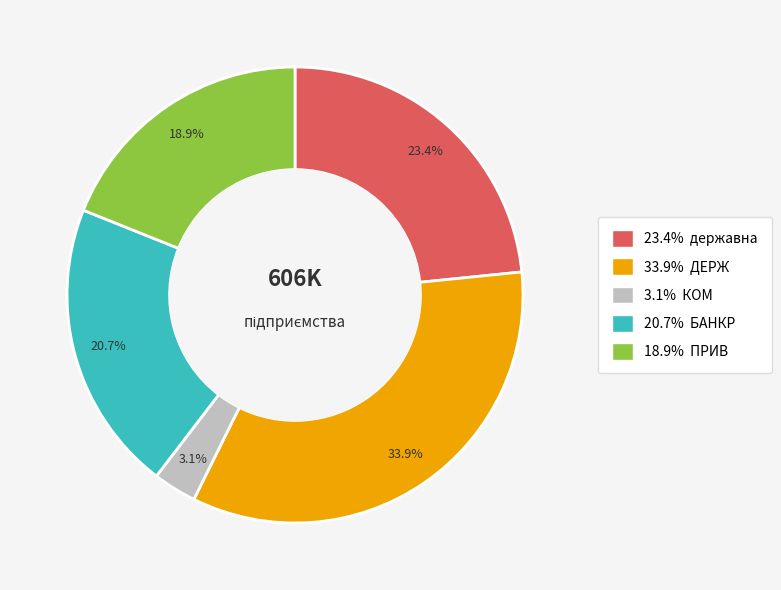

Is there a majority slice in this chart?

No